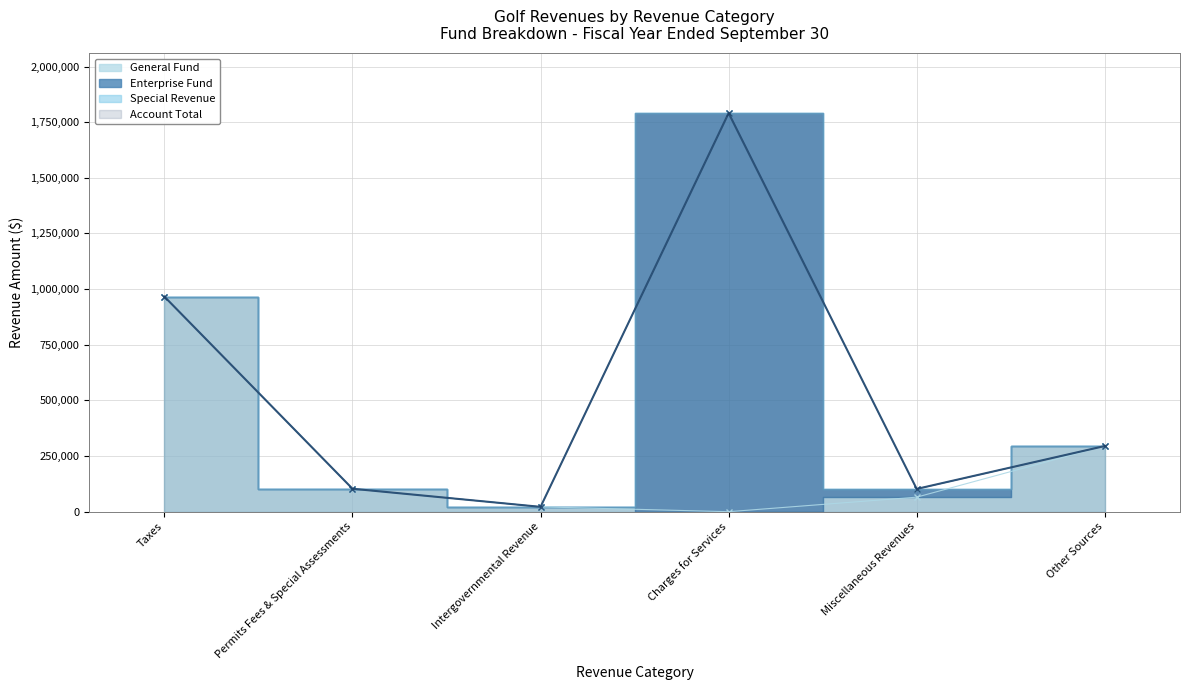

Is it true that General Fund equals 966223 at Taxes?

True